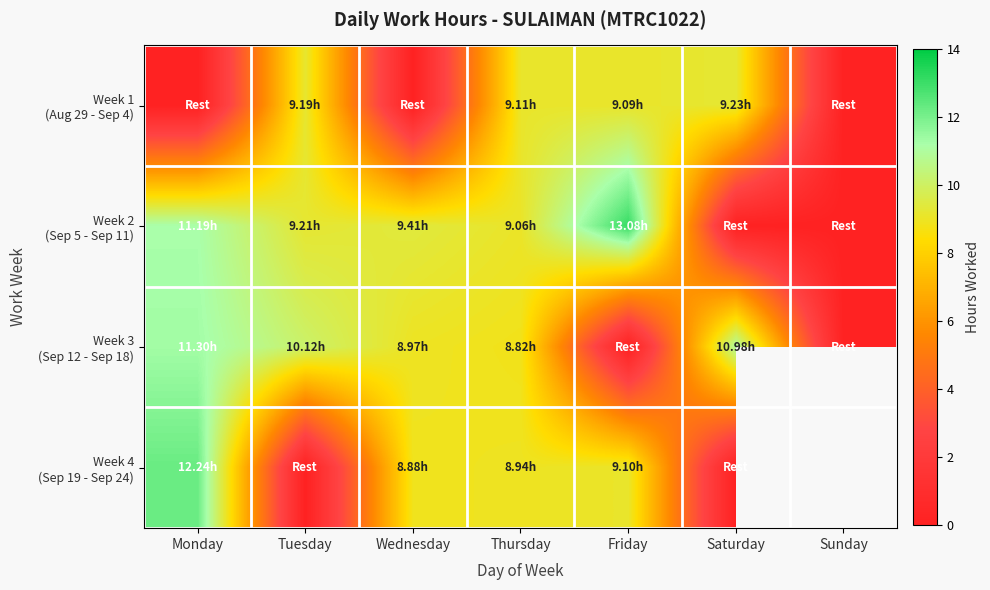

At Sunday, list the series in order from smallest to largest.

Week 1 (Aug 29 - Sep 4), Week 2 (Sep 5 - Sep 11), Week 3 (Sep 12 - Sep 18), Week 4 (Sep 19 - Sep 24)